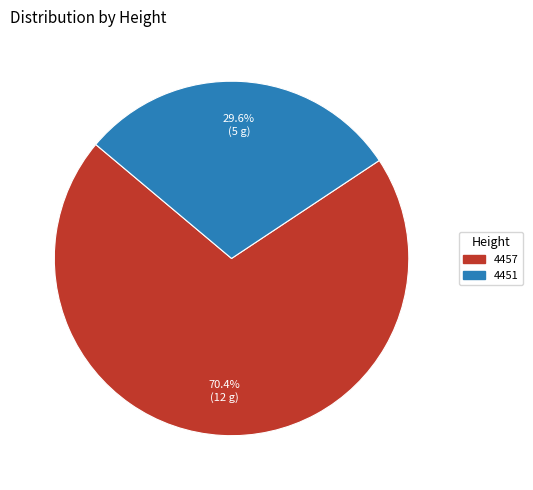

To the nearest percent, what is the difference between the 4457 and 4451 slice percentages?

41%